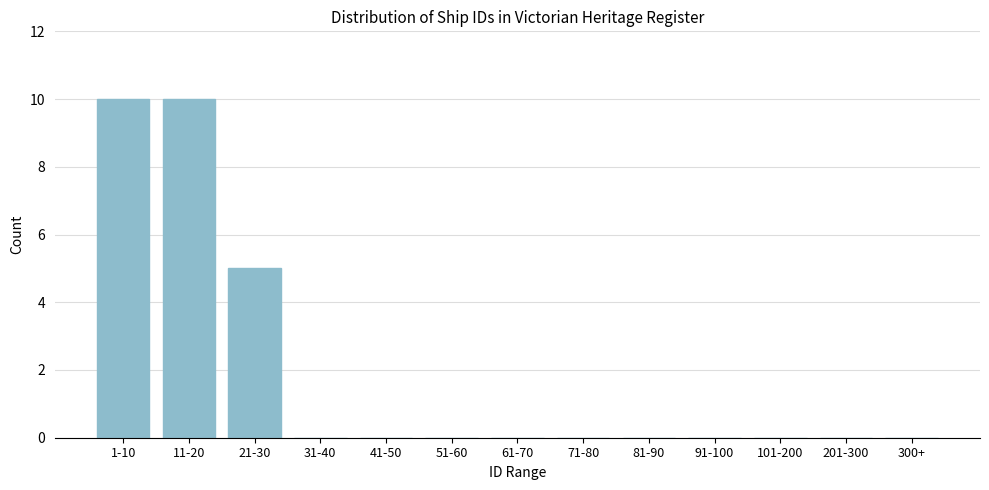

Reading left to right, extract all data points from this chart.

1-10=10	11-20=10	21-30=5	31-40=0	41-50=0	51-60=0	61-70=0	71-80=0	81-90=0	91-100=0	101-200=0	201-300=0	300+=0